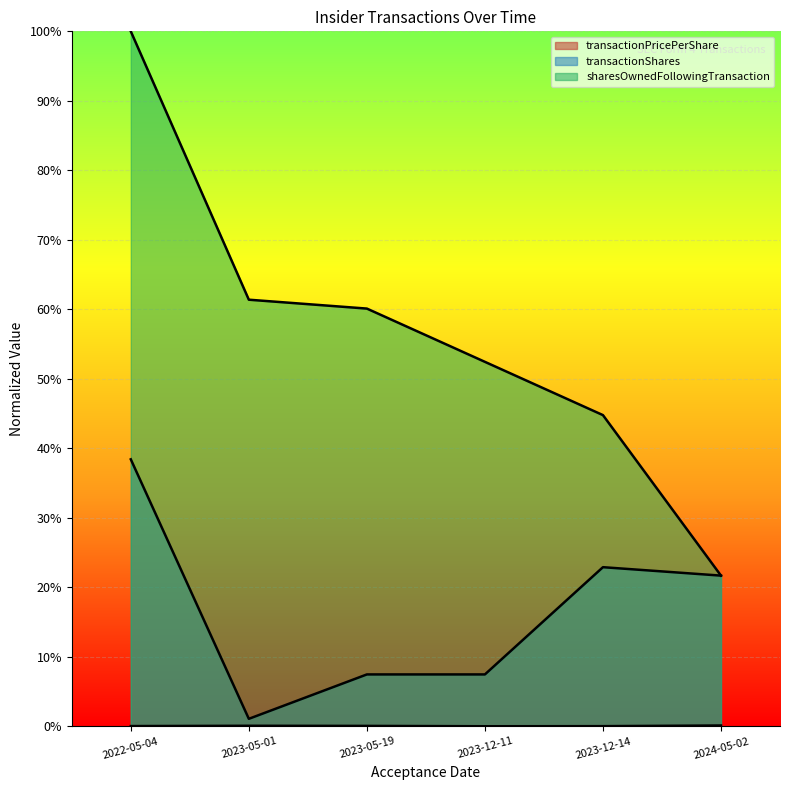

Reading left to right, list all the values displayed in this chart.

transactionPricePerShare: 0.0	0.0	0.0	0.0	0.0	0.0
transactionShares: 0.4	0.0	0.1	0.1	0.2	0.2
sharesOwnedFollowingTransaction: 1.0	0.6	0.6	0.5	0.4	0.2